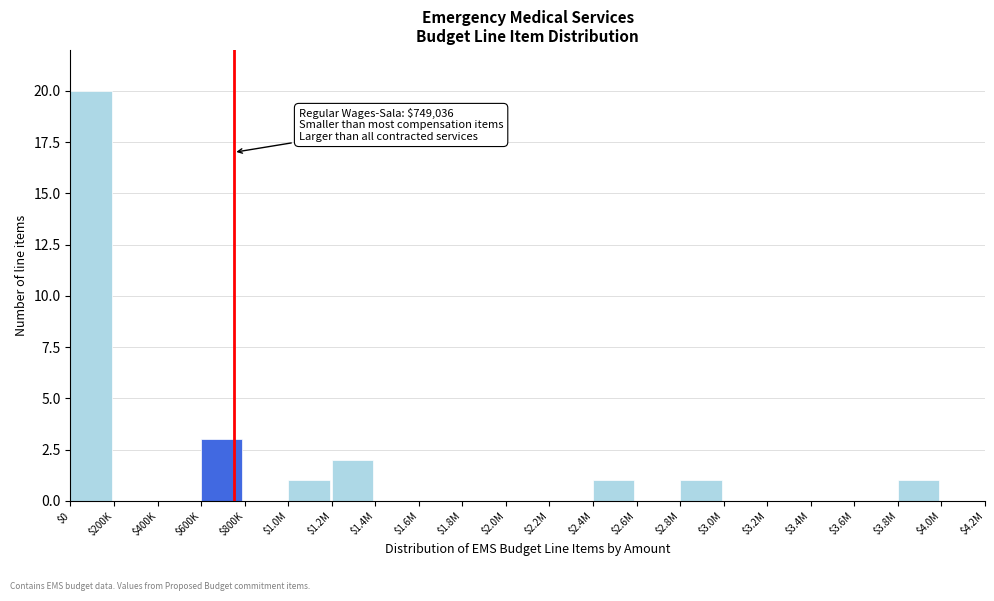

What is the greatest value displayed?

20